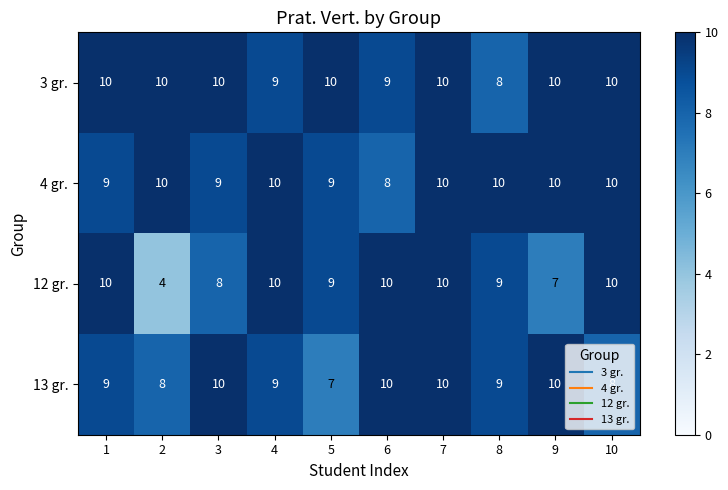

What is the difference between the maximum and minimum values in the 13 gr. series?

3